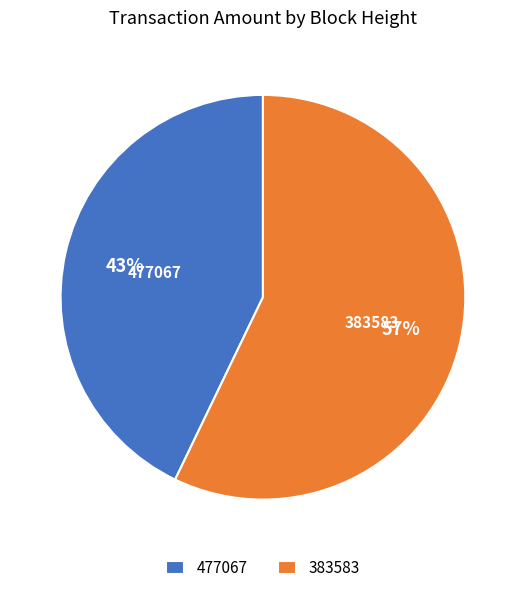

To the nearest percent, what percentage of the pie is 477067?

43%